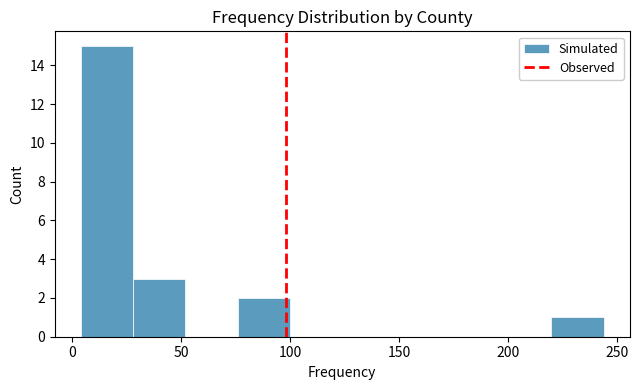

Reading left to right, list every bar in this chart as the range it spans on the x-axis followed by its height. Neither the bar edges nor the heights are printed on the chart, so give them approximately, as read against the axes.

4 to 28: 15
28 to 52: 3
52 to 76: 0
76 to 100: 2
100 to 124: 0
124 to 148: 0
148 to 172: 0
172 to 196: 0
196 to 220: 0
220 to 244: 1